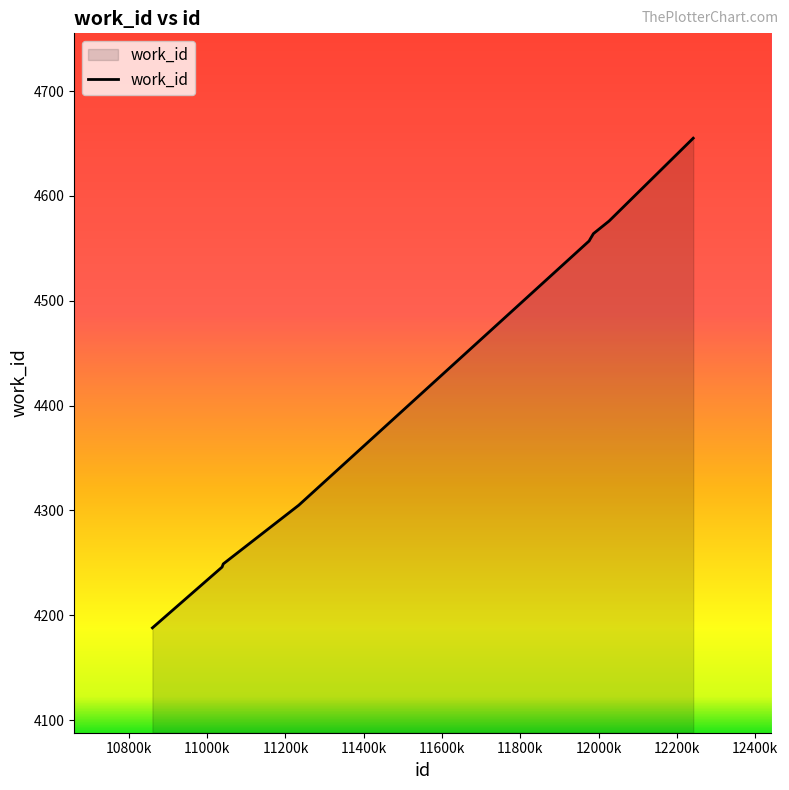

What is the difference between the maximum and minimum values?

467